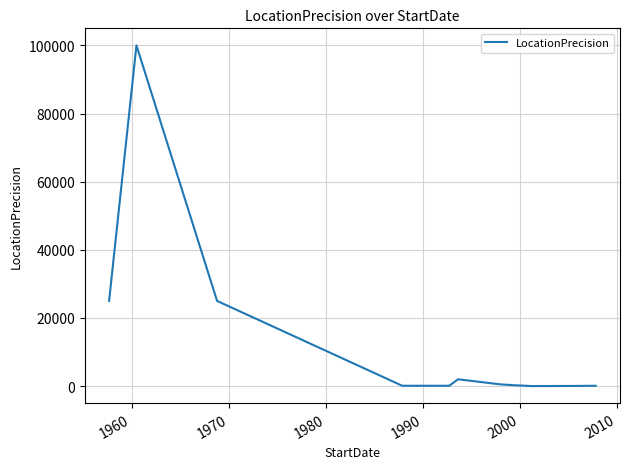

Reading left to right, transcribe all the data shown in this chart.

25000	100000	25000	100	100	2000	500	500	250	10	10	50	100	100	100